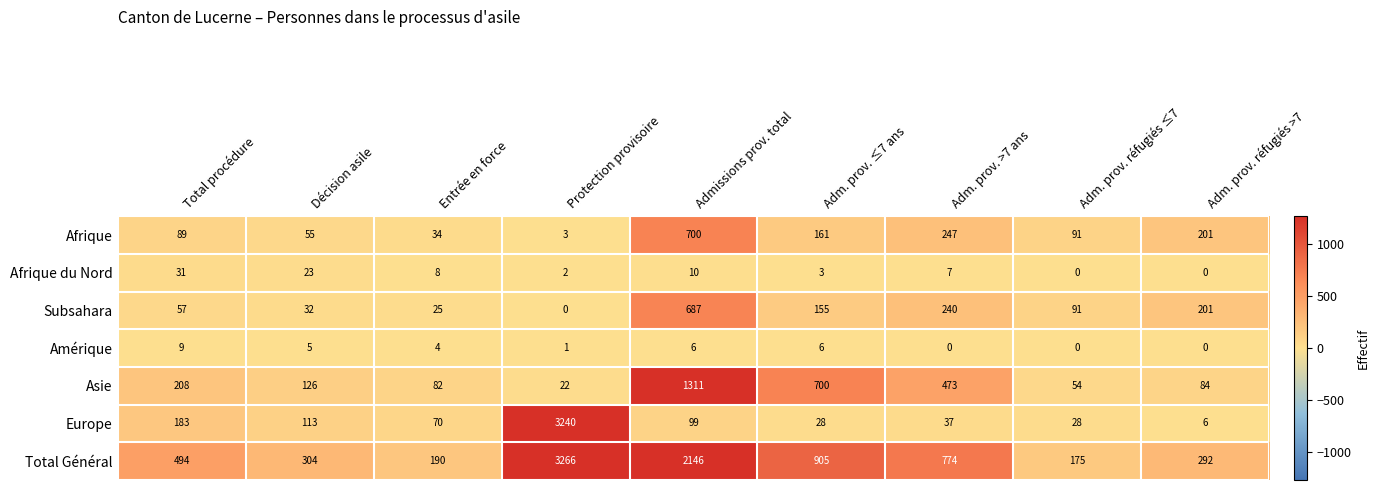

At which category is the sum across all series the highest?

Protection provisoire